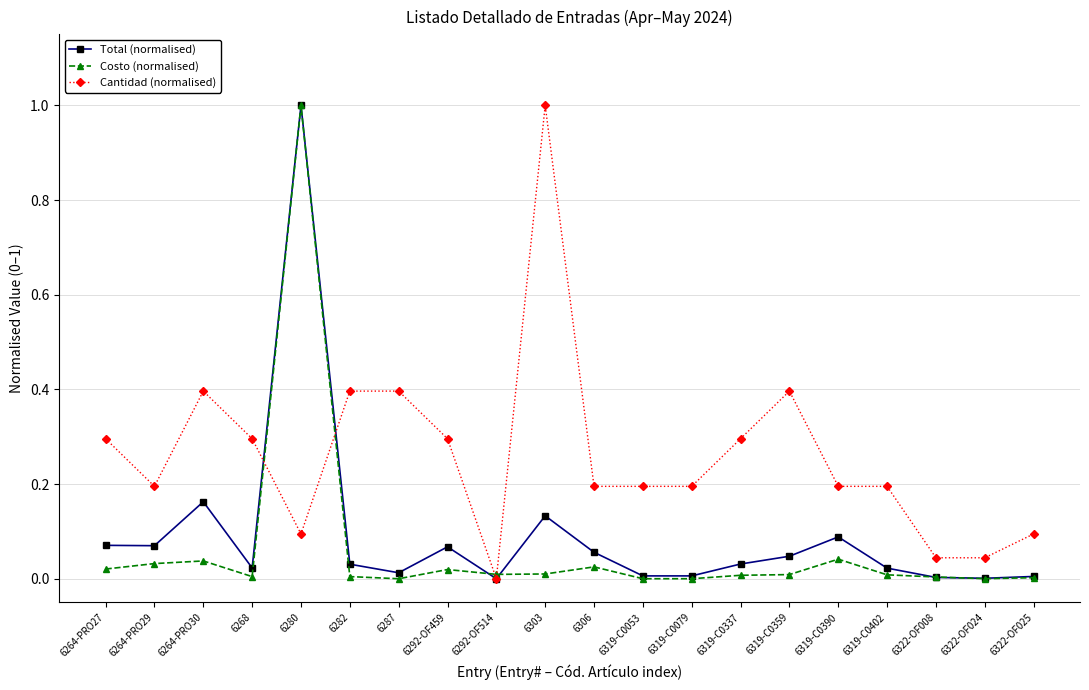

What is the label of the 20th point from the right?

6264-PRO27